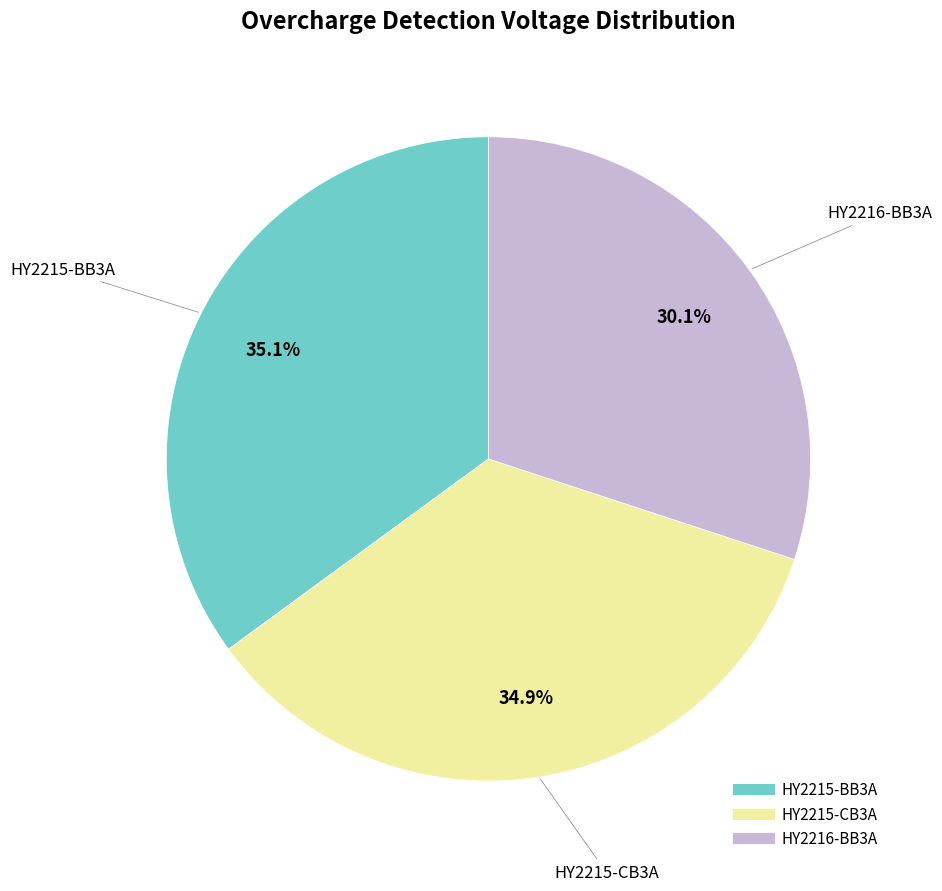

What portion of the pie excludes HY2215-CB3A?

65.1%